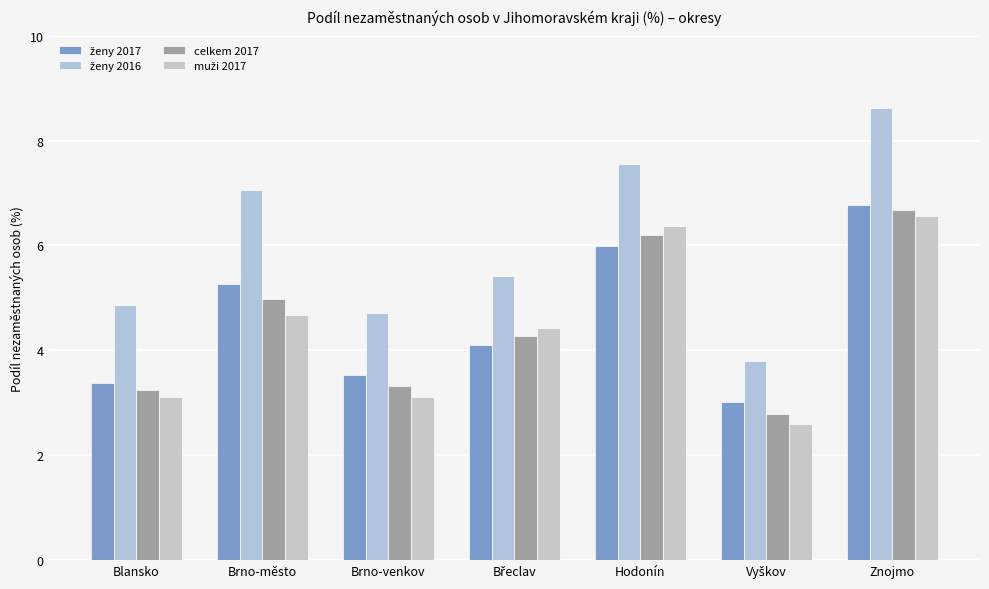

What is the label of the 6th bar from the left?

Vyškov